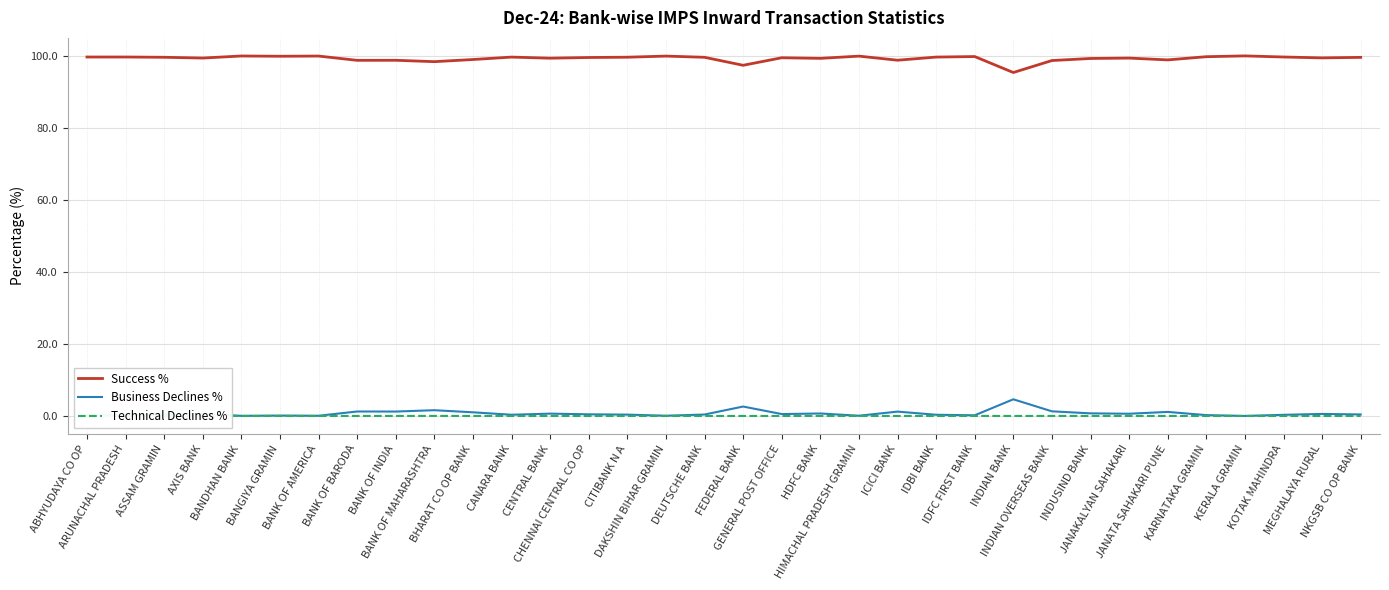

Reading left to right, extract all data points from this chart.

Success %: 99.7	99.7	99.6	99.4	100.0	99.9	99.9	98.8	98.8	98.4	99.0	99.7	99.4	99.5	99.6	99.9	99.6	97.4	99.5	99.3	99.9	98.8	99.7	99.8	95.4	98.7	99.3	99.4	98.9	99.8	100.0	99.7	99.4	99.6
Business Declines %: 0.3	0.0	0.4	0.6	0.0	0.1	0.1	1.2	1.2	1.6	1.0	0.3	0.6	0.5	0.4	0.1	0.4	2.6	0.5	0.7	0.1	1.2	0.3	0.2	4.6	1.3	0.7	0.6	1.1	0.2	0.0	0.3	0.6	0.4
Technical Declines %: 0.0	0.3	0.0	0.0	0.0	0.0	0.0	0.0	0.0	0.0	0.0	0.0	0.0	0.0	0.0	0.0	0.0	0.0	0.0	0.0	0.0	0.0	0.0	0.0	0.0	0.0	0.0	0.0	0.0	0.0	0.0	0.0	0.0	0.0